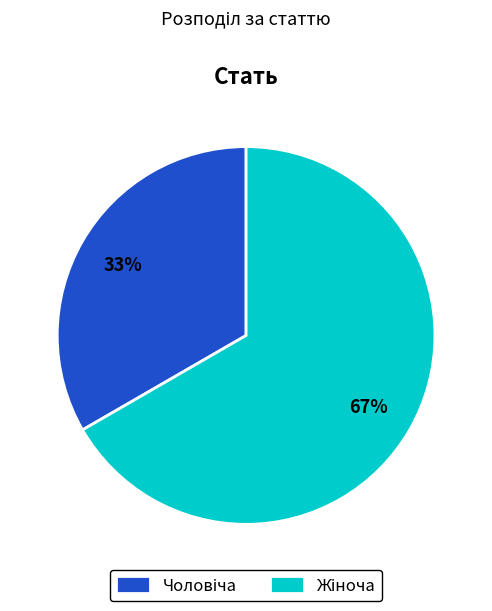

How many segments does this pie chart have?

2